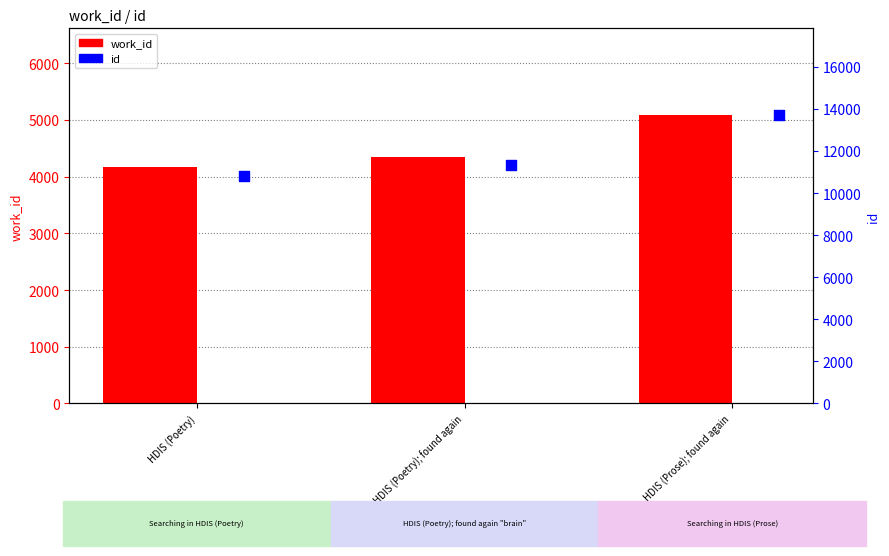

Which series has the largest total across all categories?

id